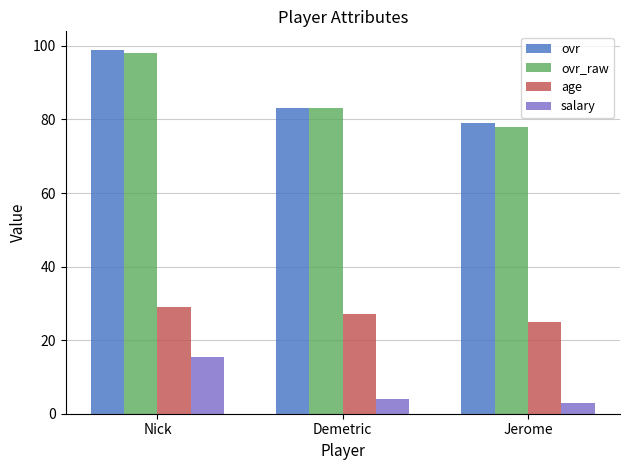

What is the average value of the ovr_raw series?

86.3